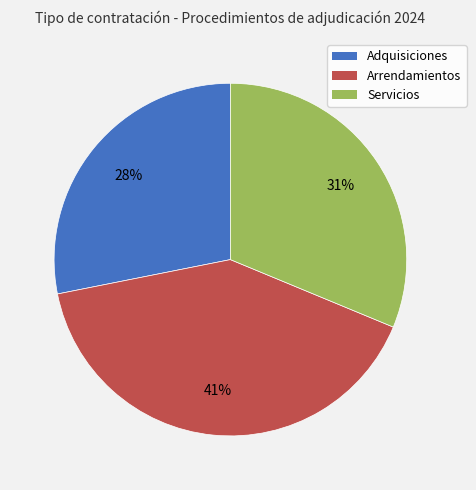

Which category has the smallest portion of the pie?

Adquisiciones